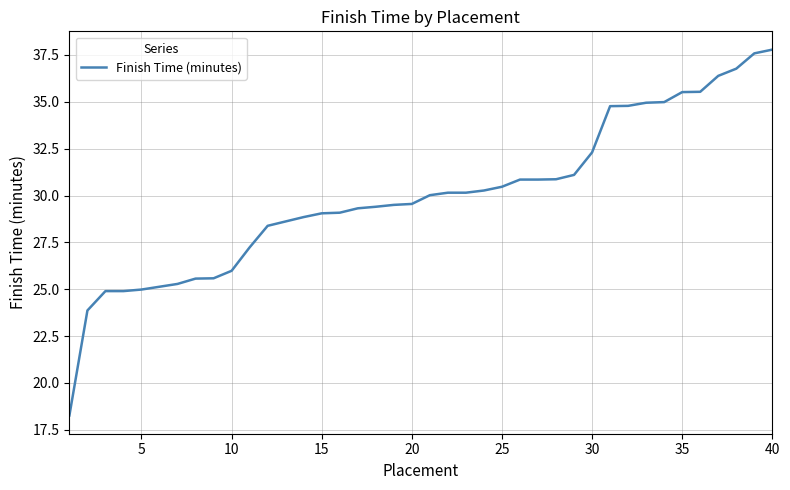

What is the difference between the maximum and minimum values?

19.5